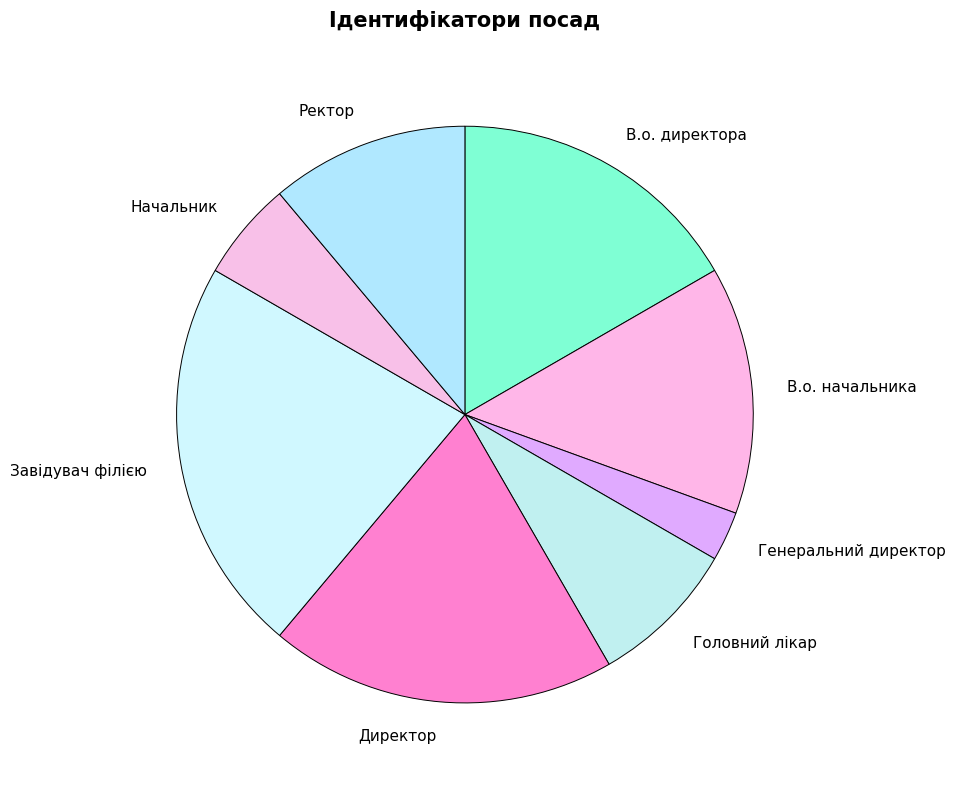

Rank the categories by value from highest to lowest.

Завідувач філією, Директор, В.о. директора, В.о. начальника, Ректор, Головний лікар, Начальник, Генеральний директор